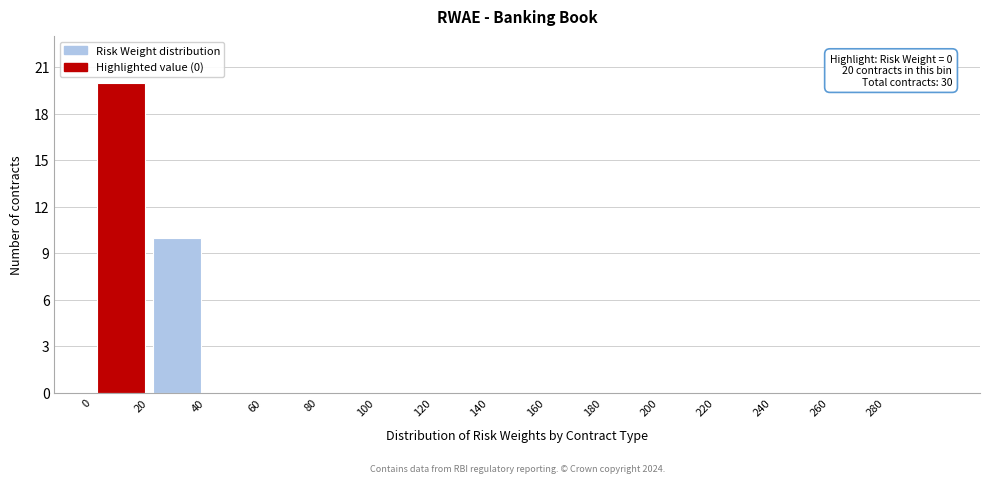

Over which range of the x-axis is the bar tallest?

0 to 20